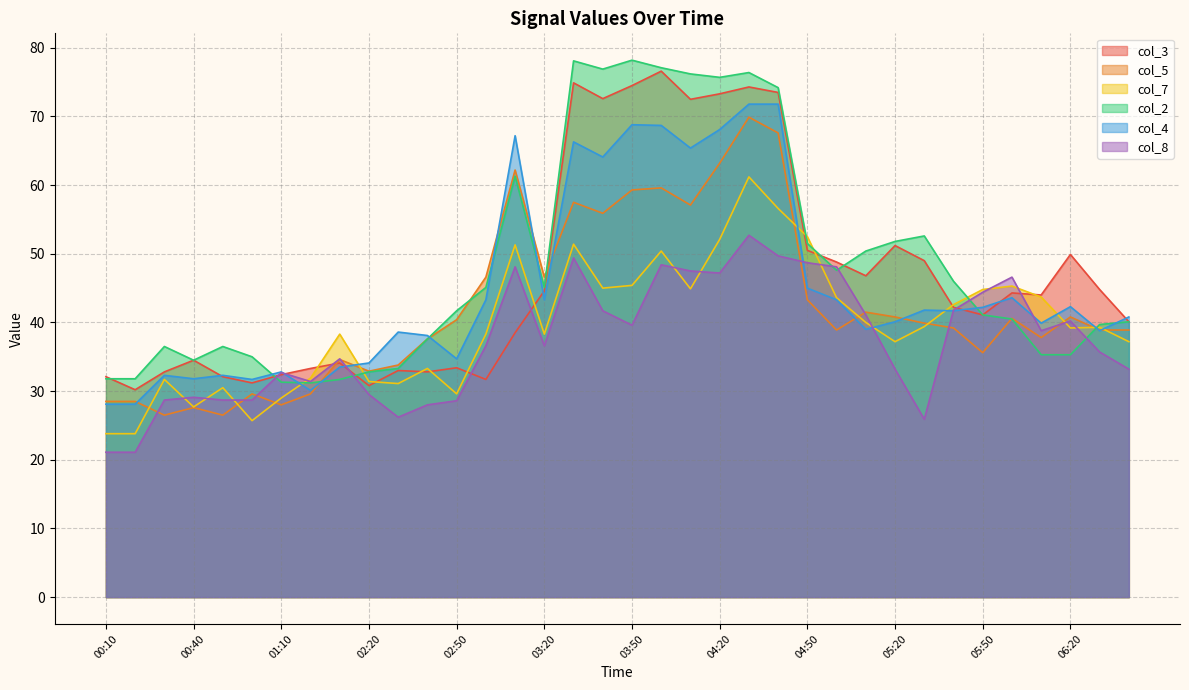

What is the label of the 14th point from the right?

04:30